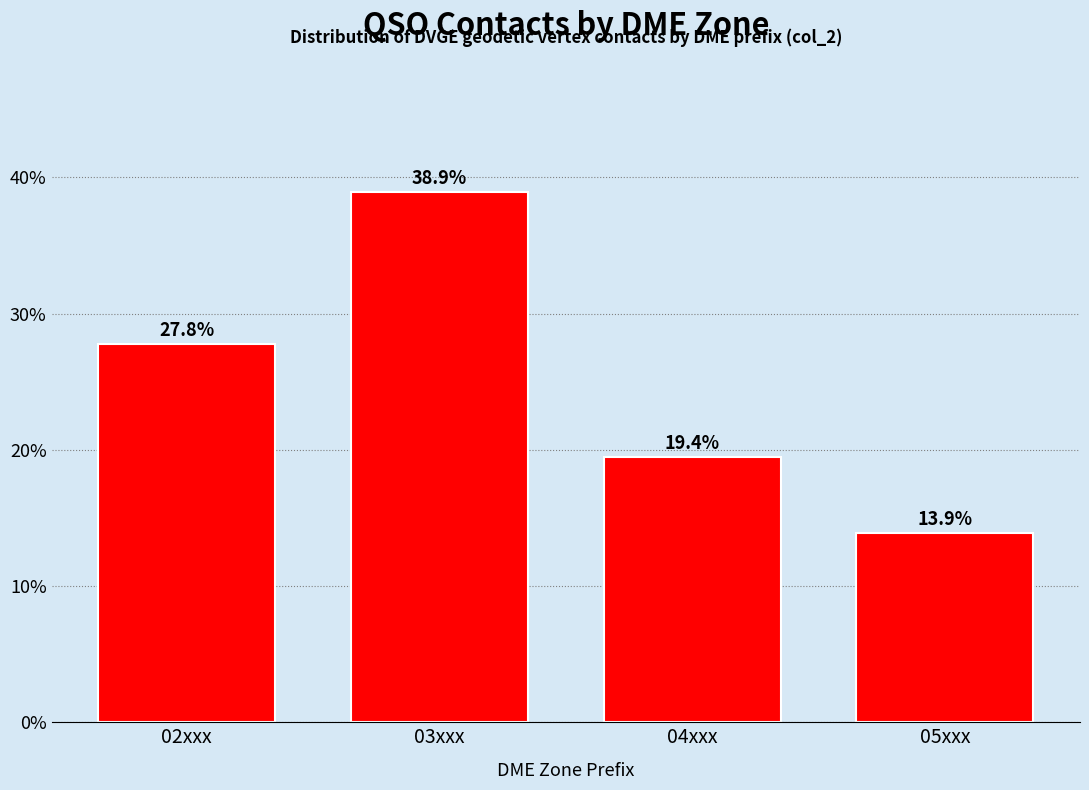

Reading left to right, list all the values displayed in this chart.

27.8	38.9	19.4	13.9